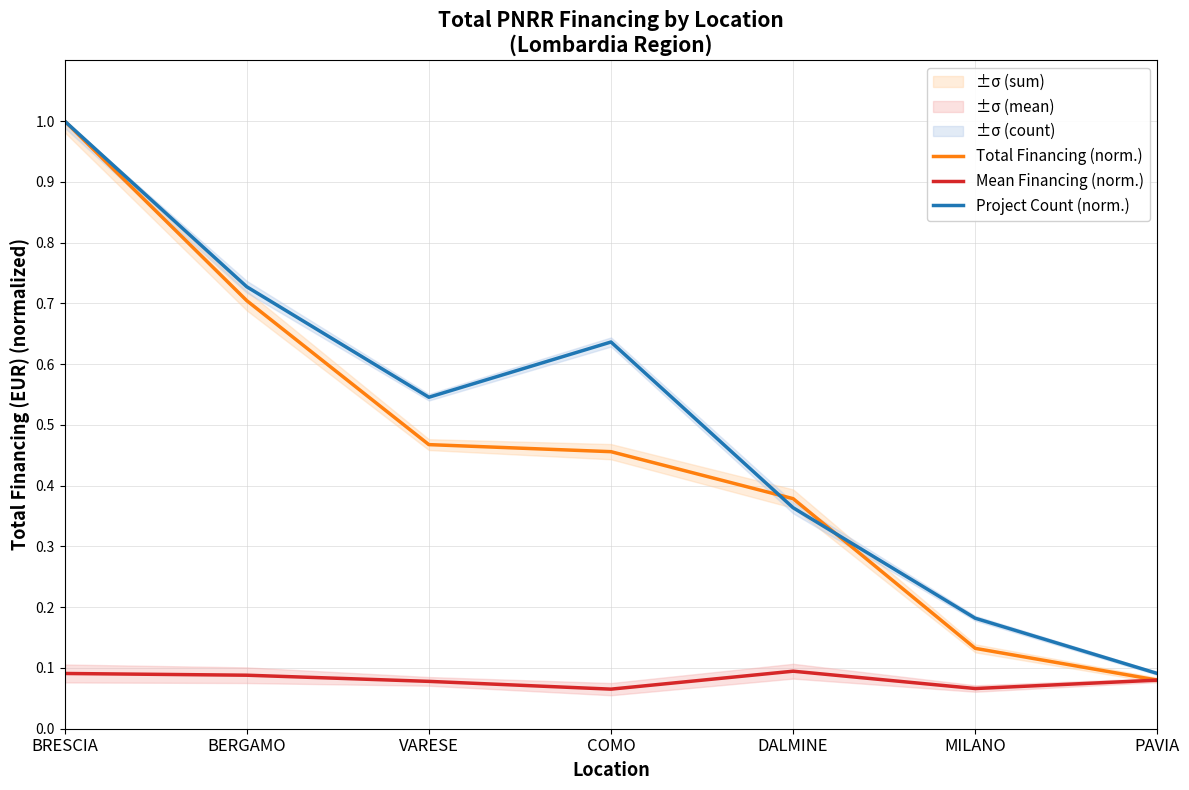

What is the total value across all series at BERGAMO?

1.5